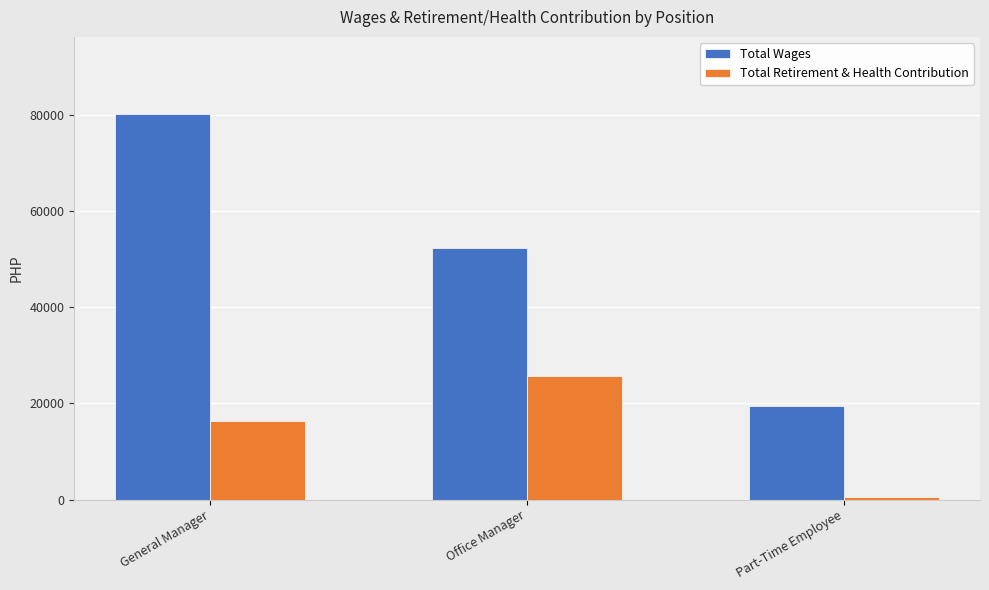

Rank the series by their maximum value, from lowest to highest.

Total Retirement & Health Contribution, Total Wages